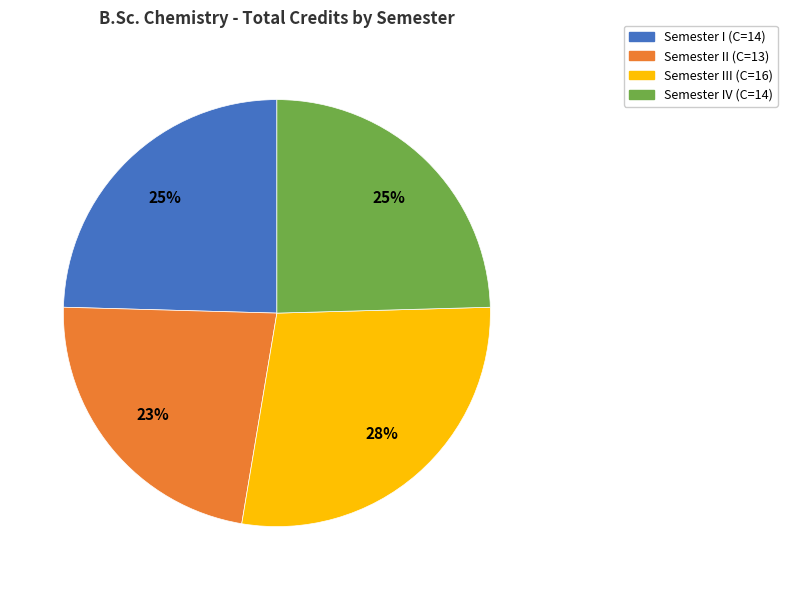

Does any single category account for the majority?

No